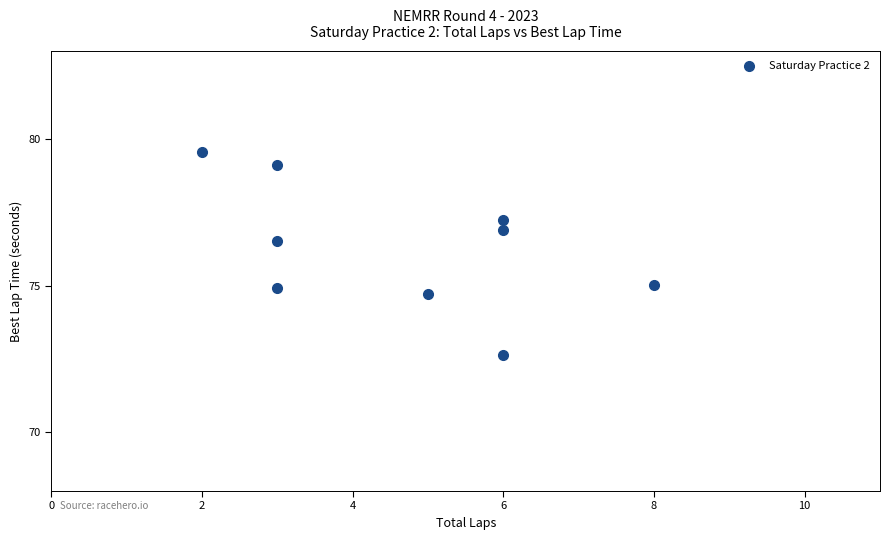

What Y value in the scatter plot is closest to 76?

76.5